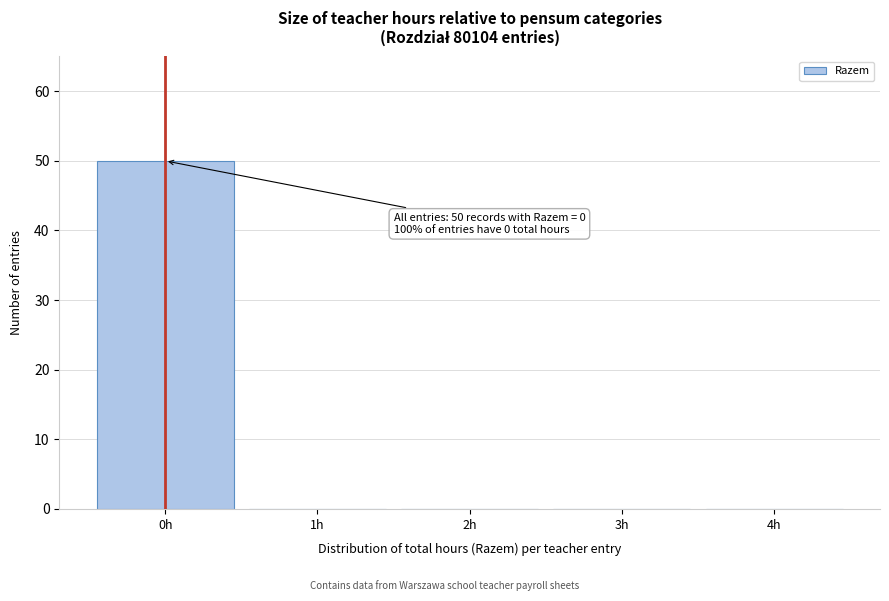

Over which range of the x-axis is the bar tallest?

-0.5 to 0.5